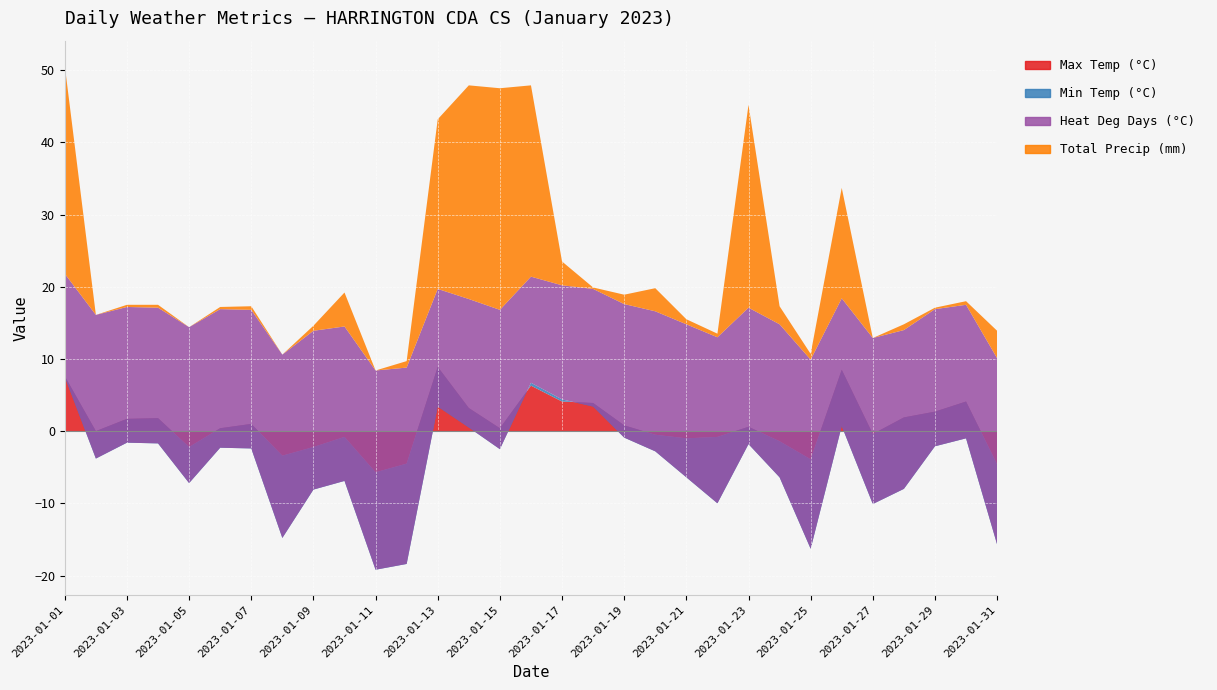

Reading left to right, list all the values displayed in this chart.

Max Temp (°C): 7.6	0.0	1.7	1.8	-2.2	0.4	1.0	-3.4	-2.2	-0.8	-5.7	-4.5	8.9	3.2	0.4	6.3	4.1	3.9	0.8	-0.5	-1.0	-0.8	0.6	-1.4	-3.9	8.5	-0.4	1.9	2.7	4.1	-4.6
Min Temp (°C): -0.1	-3.8	-3.3	-3.5	-5.0	-2.7	-3.4	-11.4	-5.9	-6.1	-13.5	-13.9	-5.5	-2.7	-2.9	0.4	0.3	-0.5	-1.7	-2.3	-5.4	-9.2	-2.4	-5.0	-12.4	-7.8	-9.7	-9.9	-4.8	-5.1	-11.1
Heat Deg Days (°C): 14.3	19.9	18.8	18.8	21.6	19.2	19.2	25.4	22.0	21.4	27.6	27.2	16.3	17.8	19.3	14.7	15.8	16.3	18.5	19.4	21.2	23.0	18.9	21.2	26.2	17.7	23.0	22.0	19.0	18.5	25.8
Total Precip (mm): 28.8	0.0	0.3	0.4	0.0	0.3	0.5	0.0	0.7	4.7	0.0	0.9	23.5	29.6	30.7	26.5	3.3	0.2	1.3	3.2	0.7	0.5	28.1	2.5	0.8	15.3	0.0	0.8	0.2	0.5	3.8